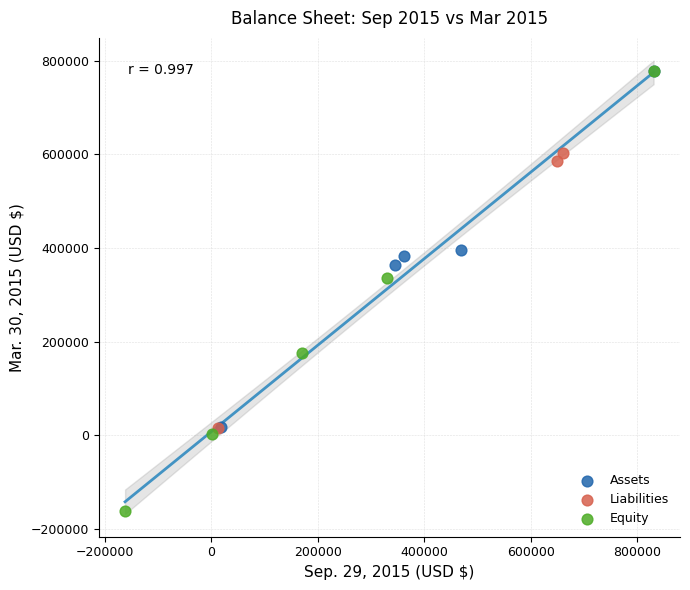

What are all the series names shown in the legend?

Assets, Liabilities, Equity